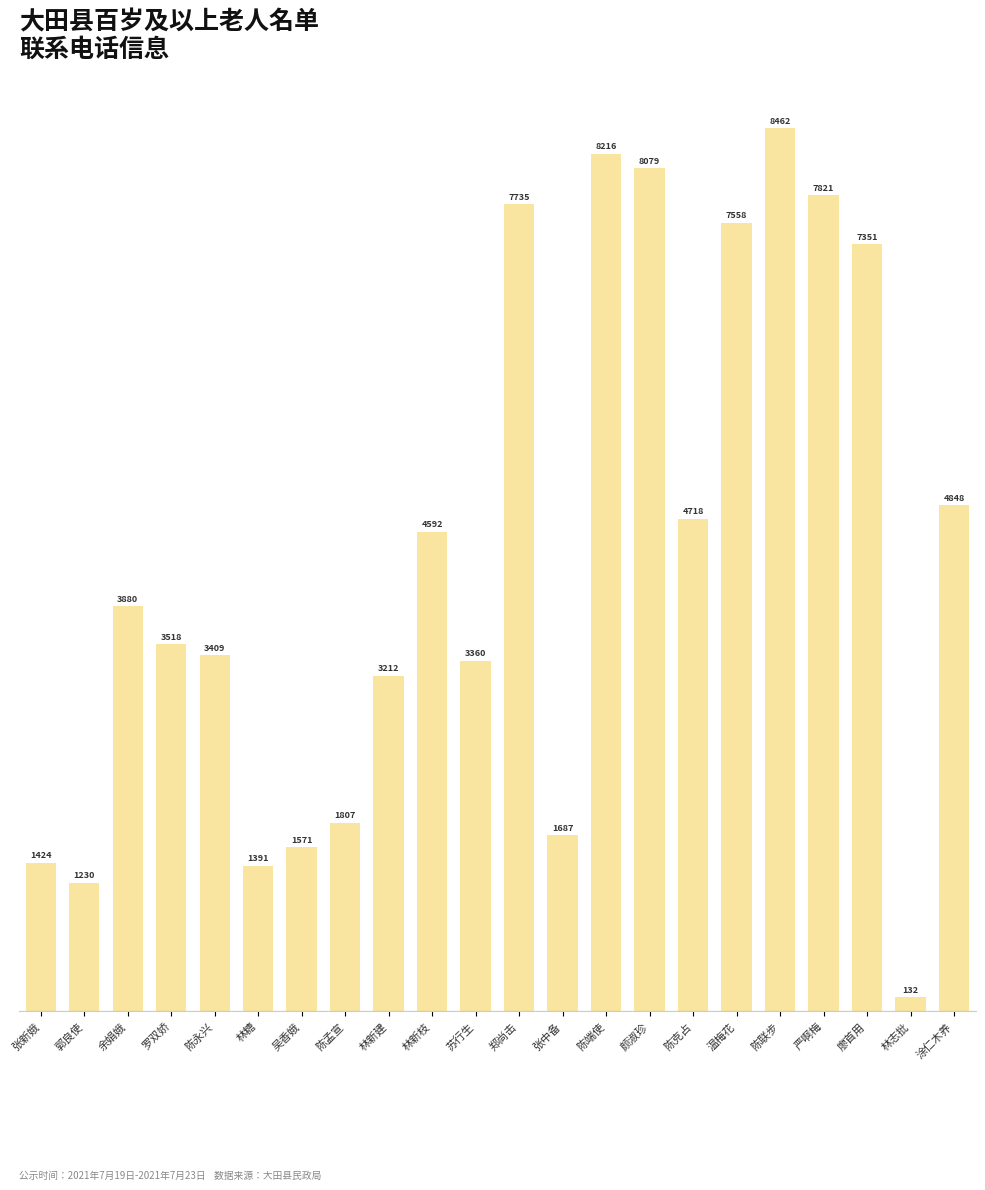

True or false: the data shows 3360 at 苏行生.

True